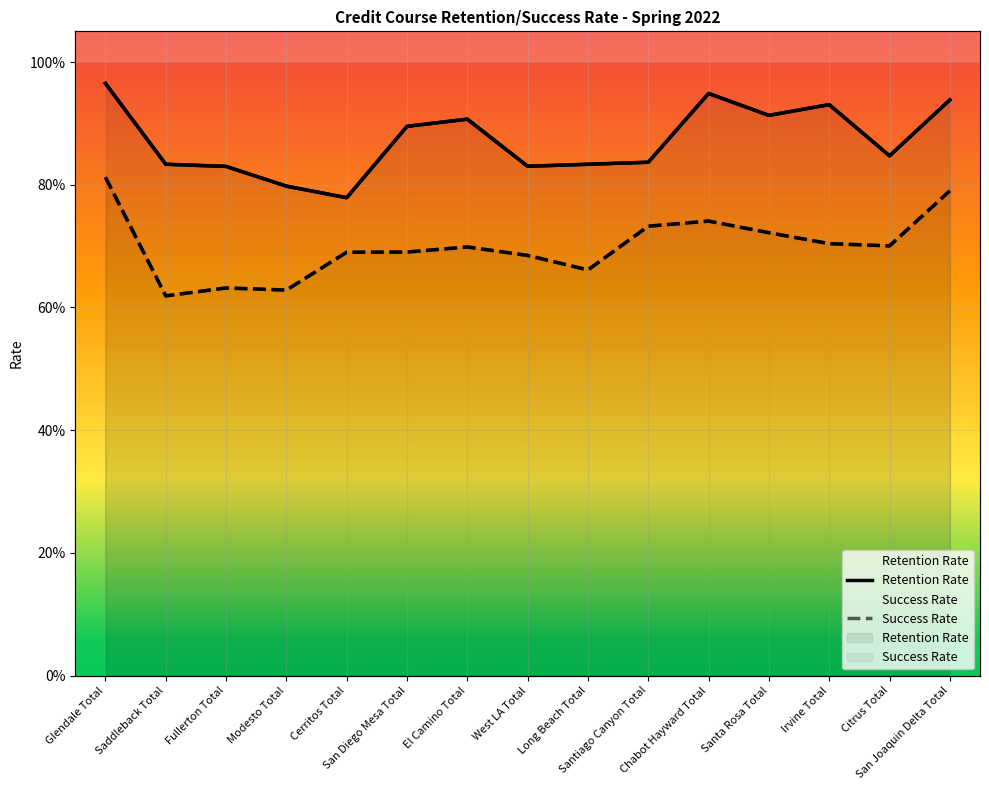

At which category does Retention Rate reach its first local peak?

El Camino Total